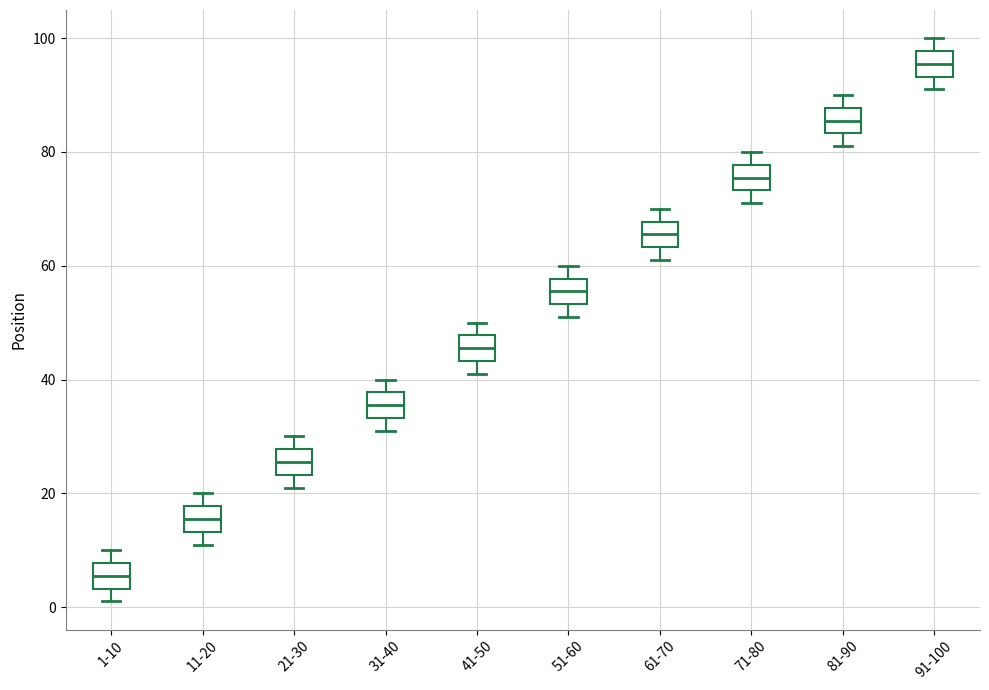

Which box's median line is the highest?

91-100